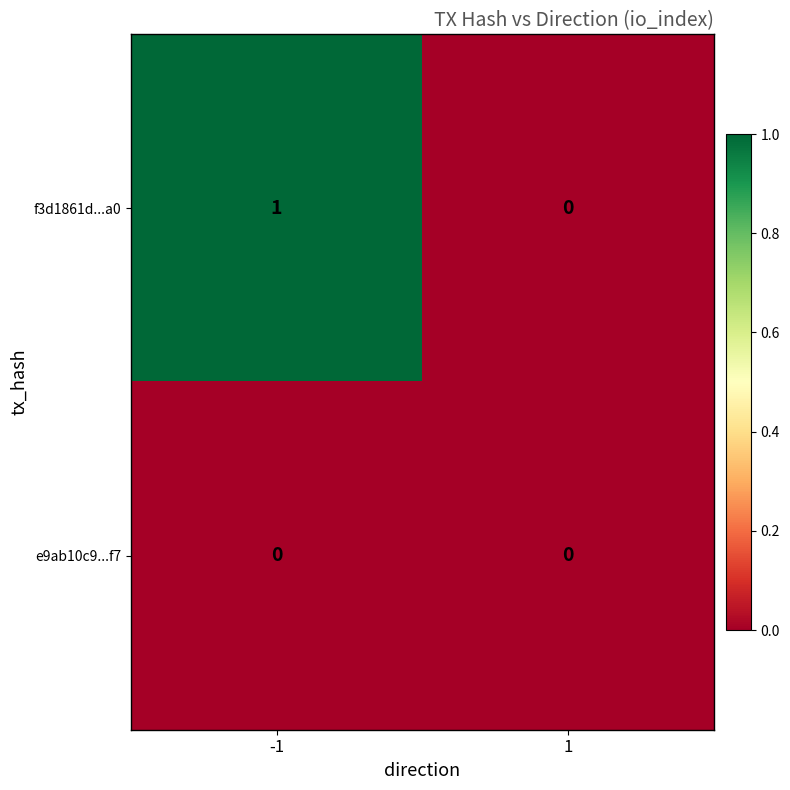

Rank the series by their average value, from lowest to highest.

e9ab10c9...f7, f3d1861d...a0